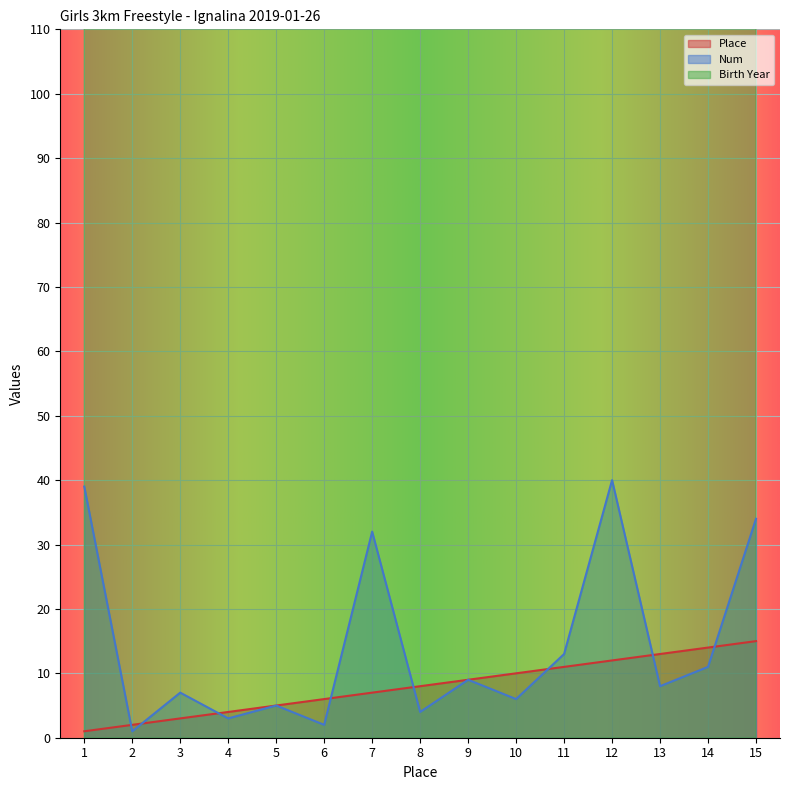

What is the spread (max minus min) of values at 4?

2002